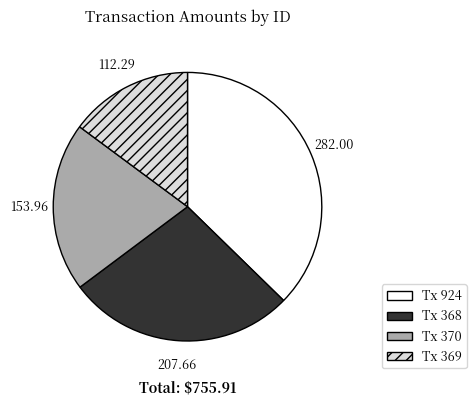

Does any single category account for the majority?

No